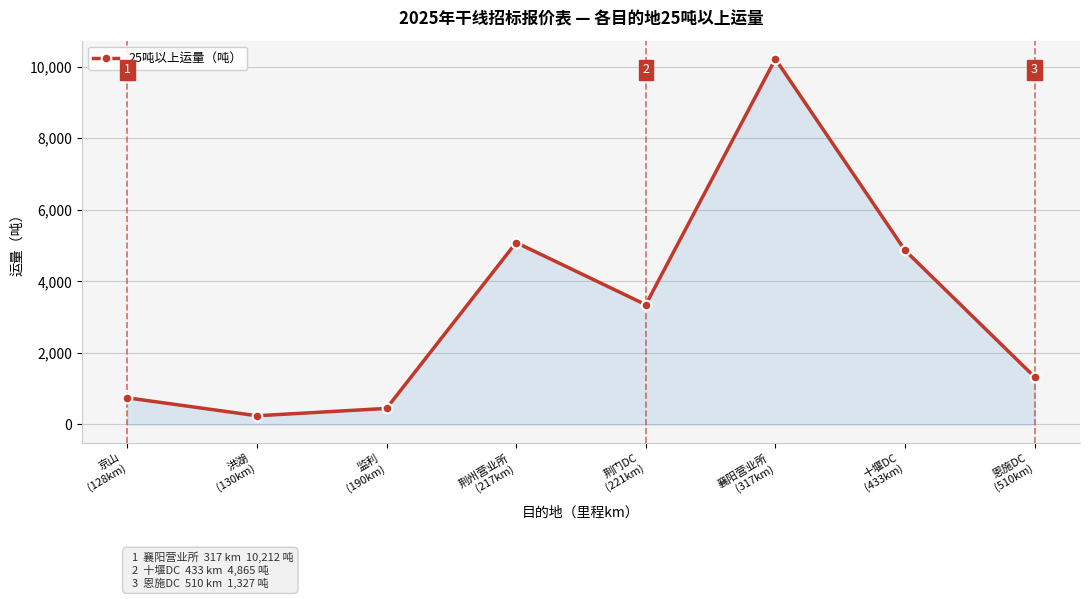

Which label corresponds to the largest value in the chart?

襄阳营业所
(317km)